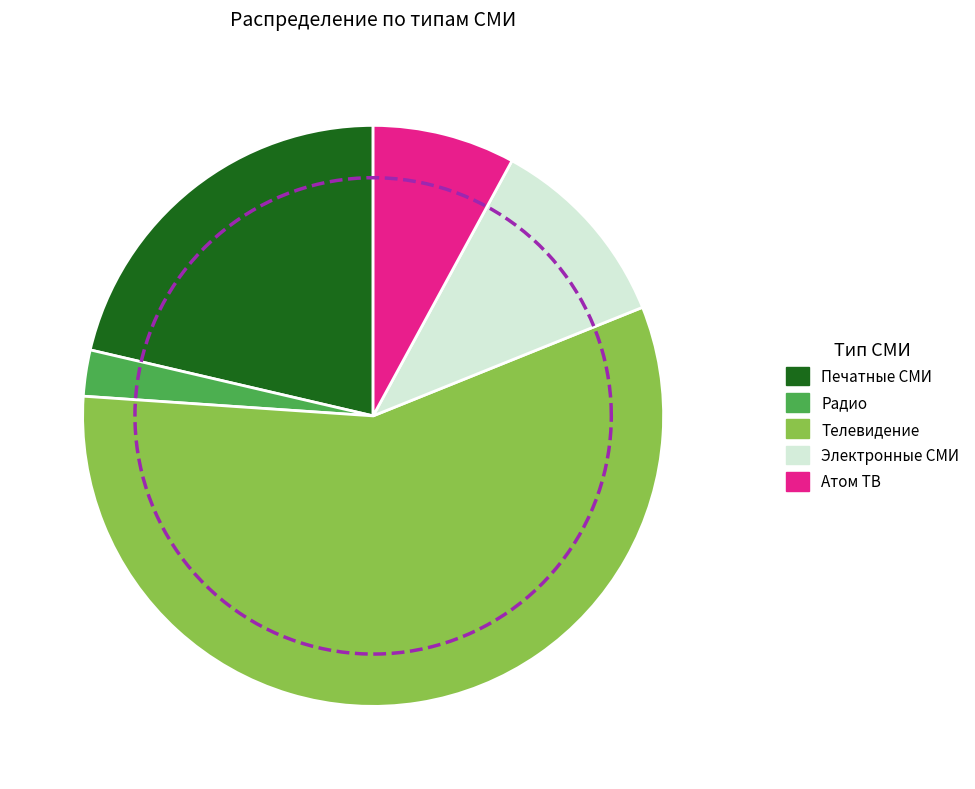

Count the number of slices in the pie.

5